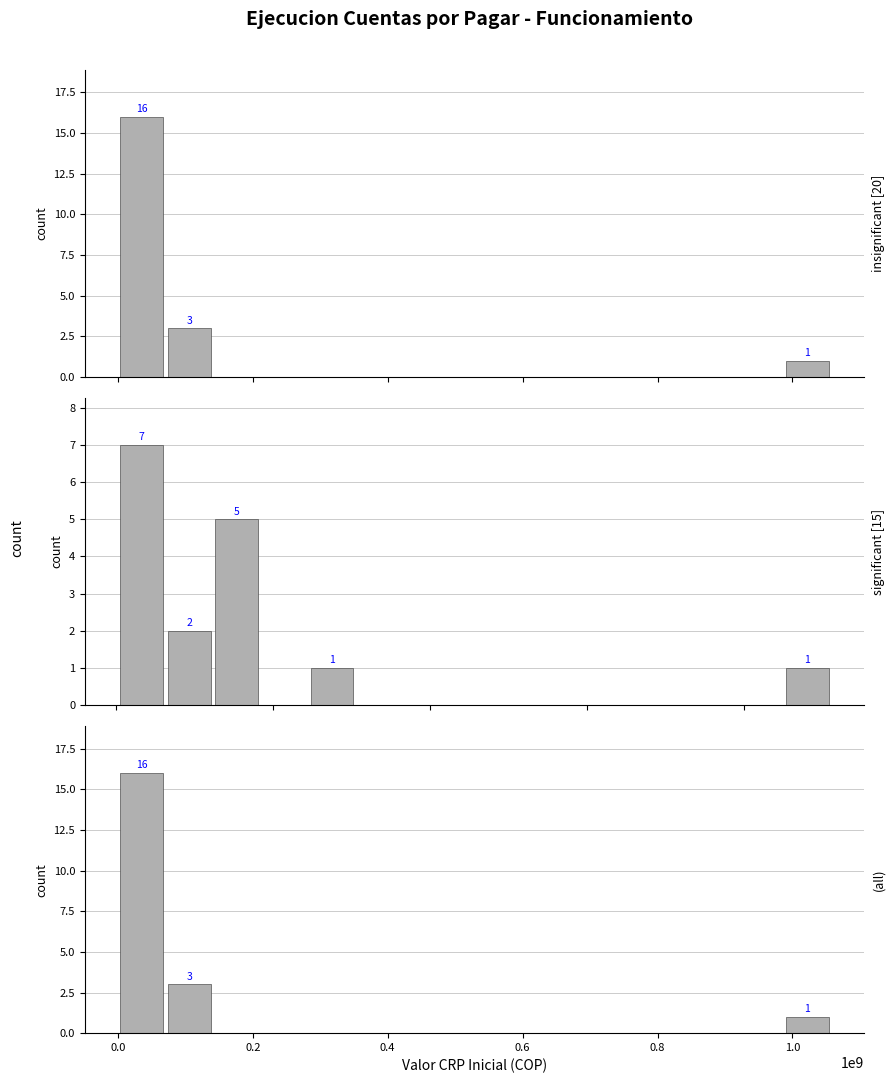

What is the total value across all series at 0.2?

5